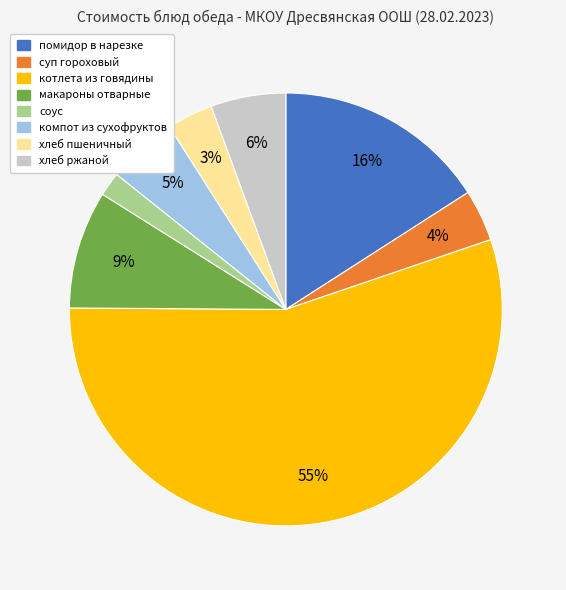

To the nearest percent, what is the average slice percentage?

12%